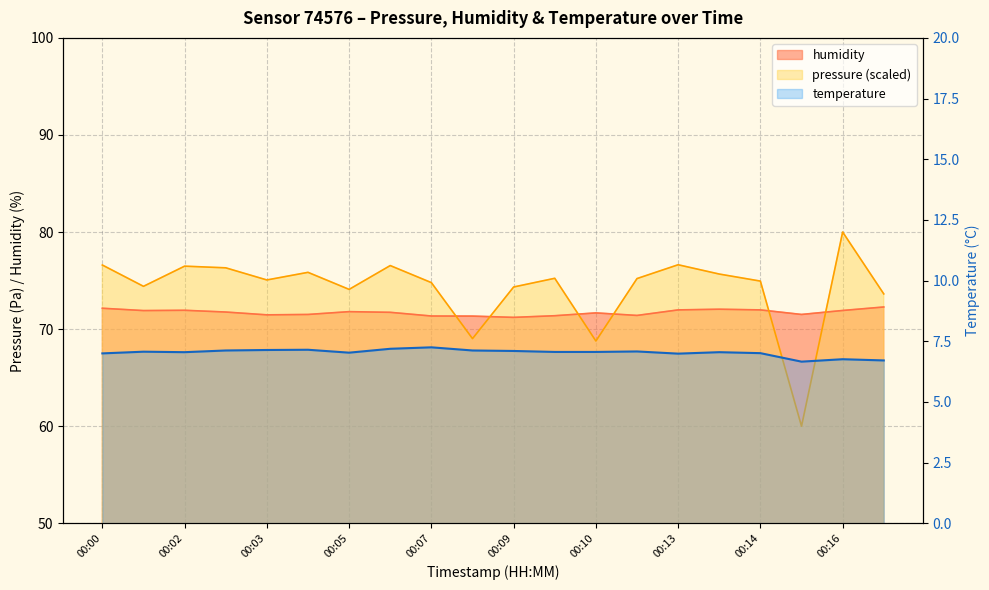

Where is temperature nearest to the value 6?

00:15